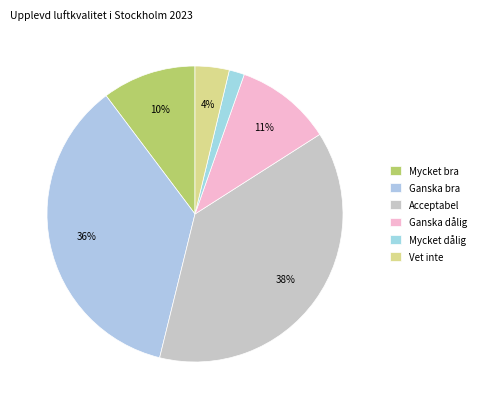

True or false: Vet inte accounts for 10% of the total.

False